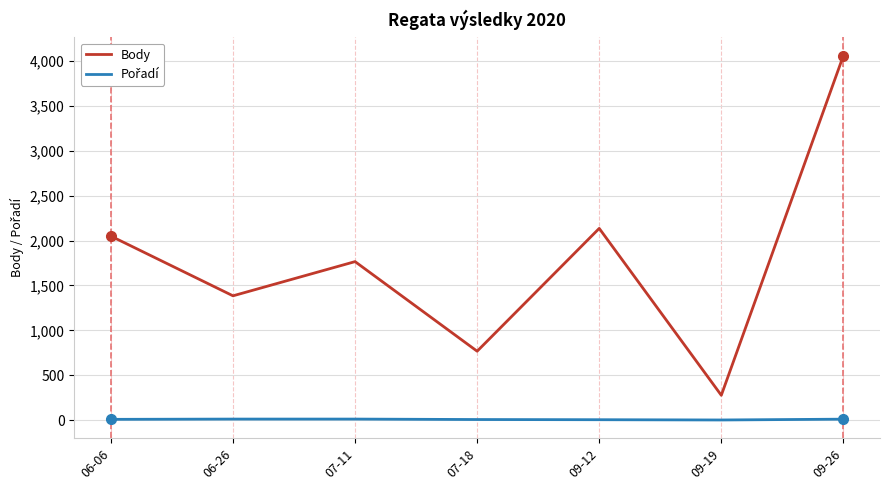

Is it true that Body equals 768 at 07-18?

True